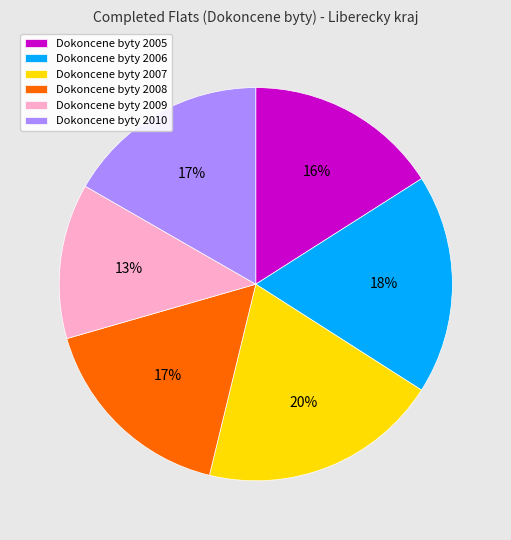

What percentage is the Dokoncene byty 2007 slice, to the nearest percent?

20%